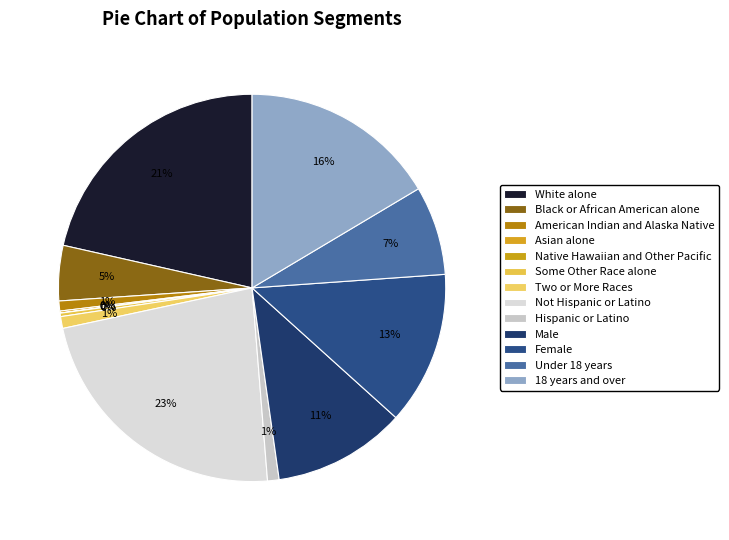

To the nearest percent, what is the combined percentage of Two or More Races and Female?

14%